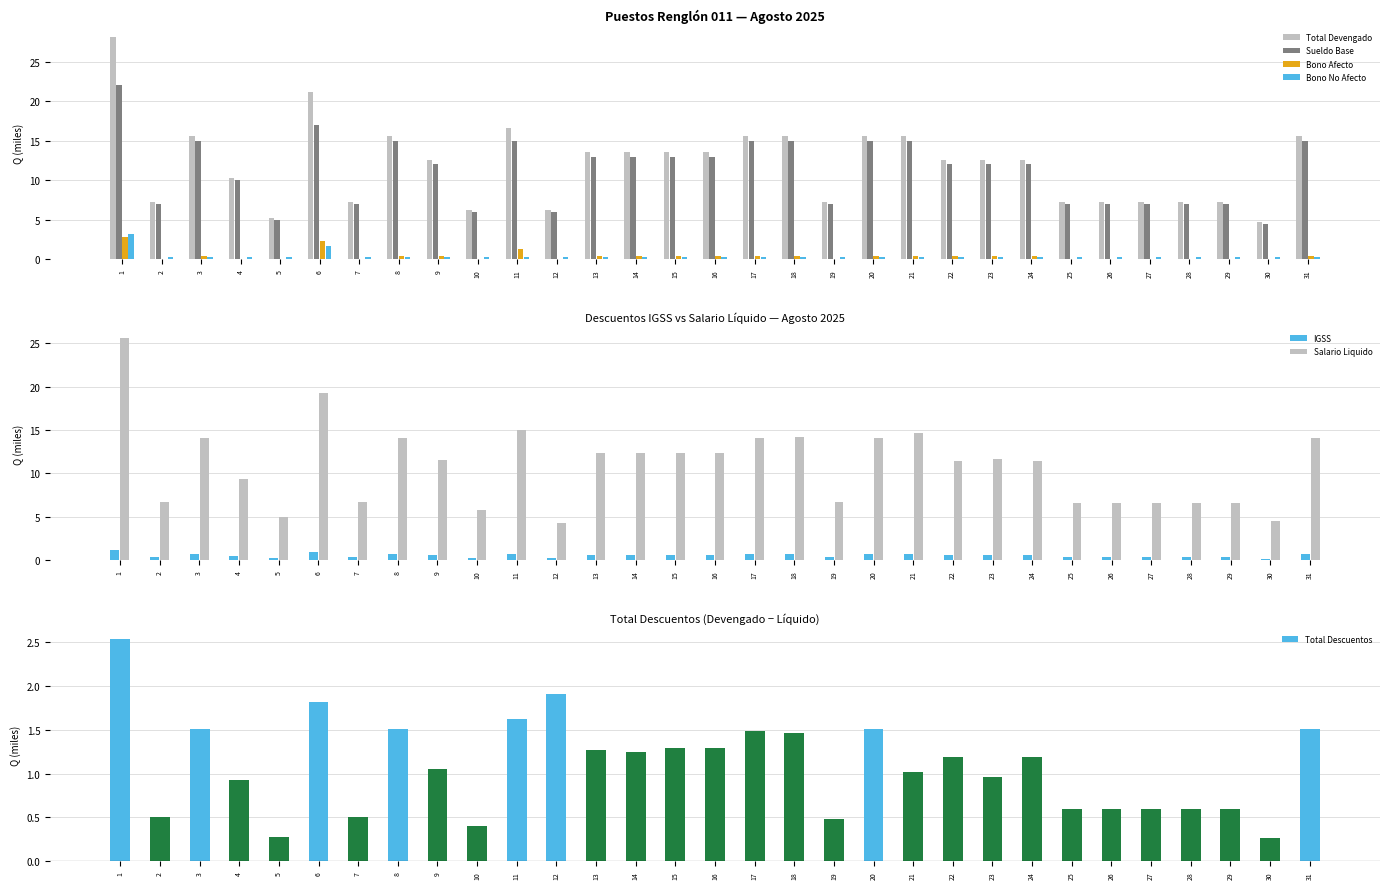

Where is Sueldo Base nearest to the value 13?

13